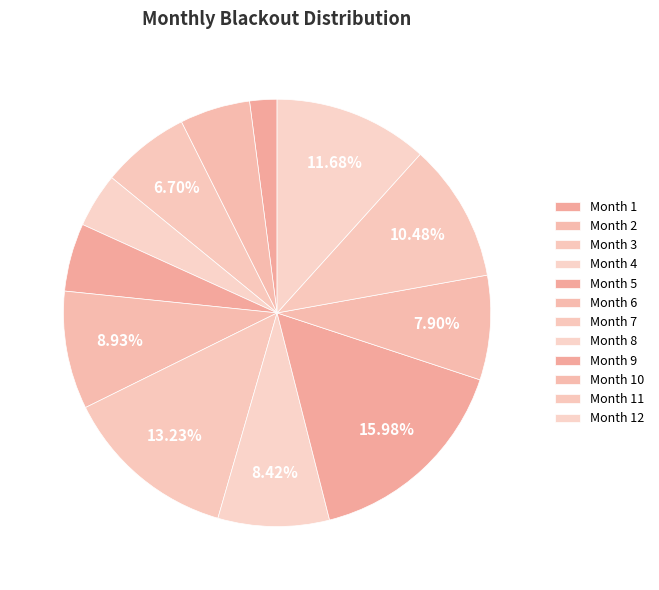

Does any single category account for the majority?

No